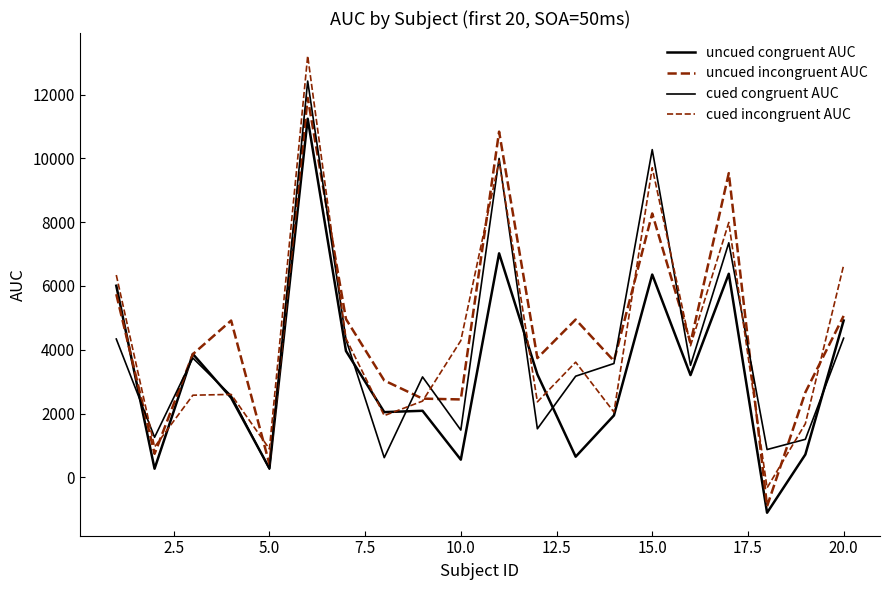

At how many categories does at least one series exceed 1058?

18